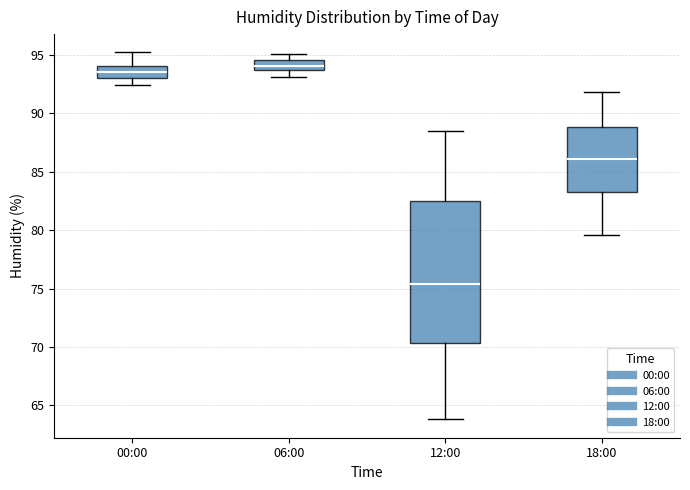

Which box has the highest median line?

06:00